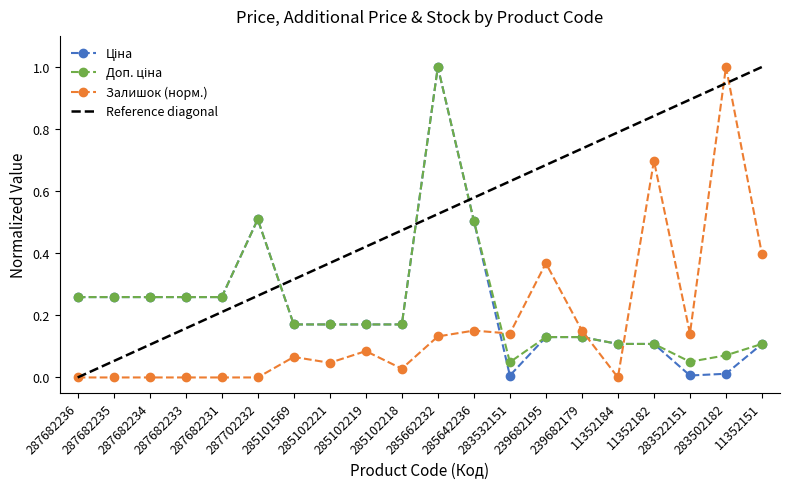

What is the spread (max minus min) of values at 285642236?

0.4